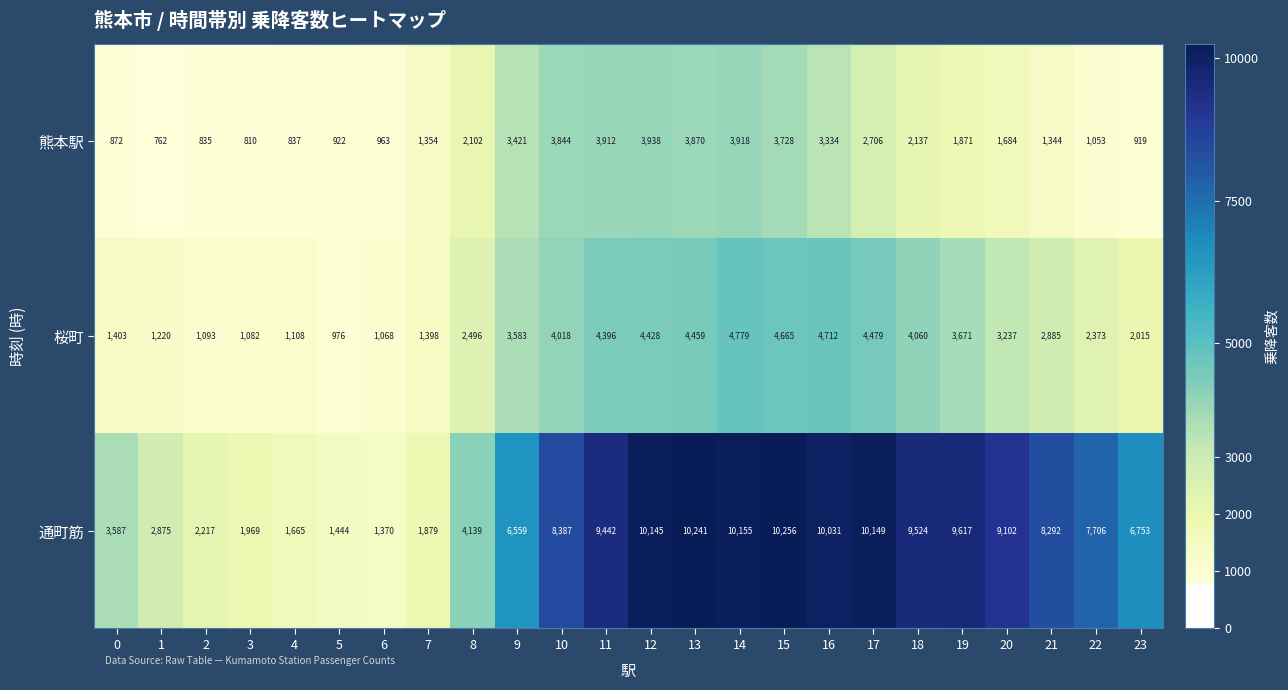

How many data points does each series have?

24